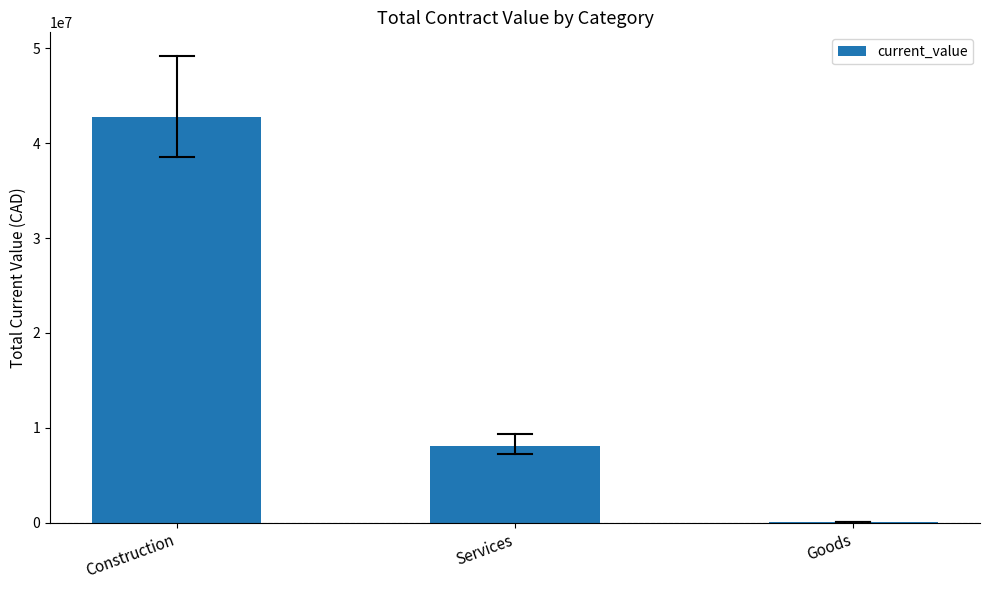

How many series are shown in this chart?

1